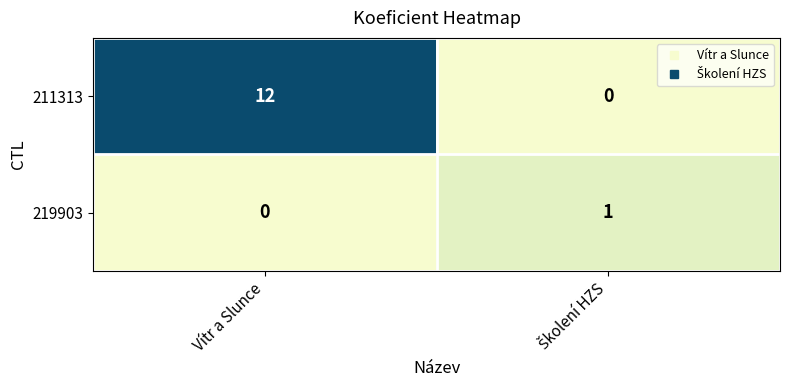

Which category has the lowest value in the 219903 series?

Vítr a Slunce